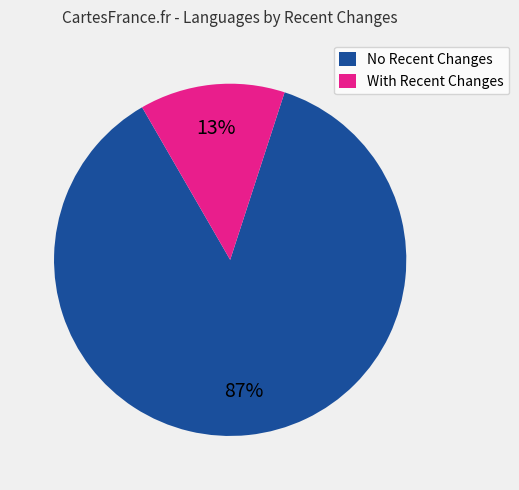

Count the number of slices in the pie.

2